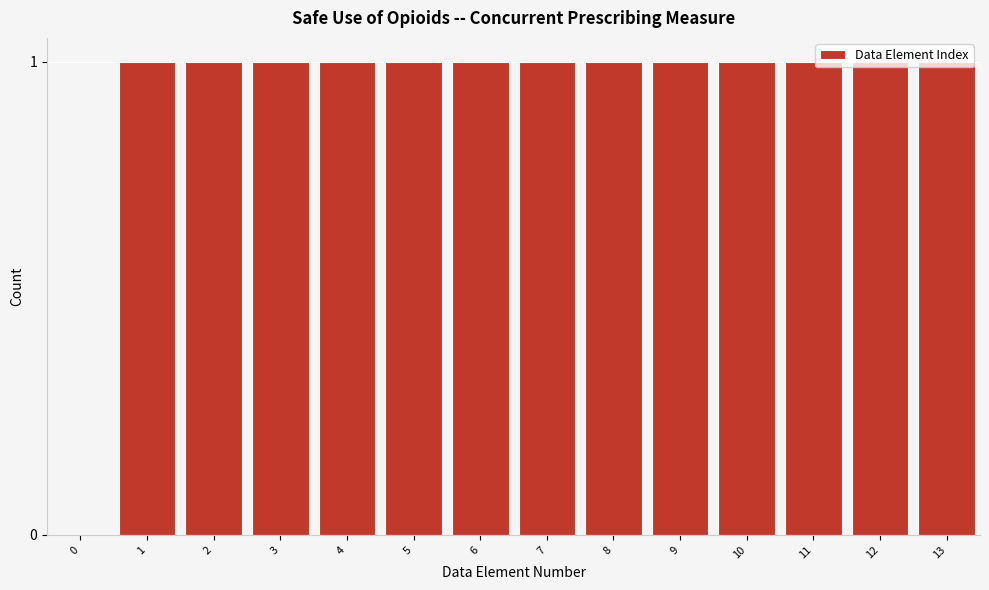

What is the sum of all values?

13